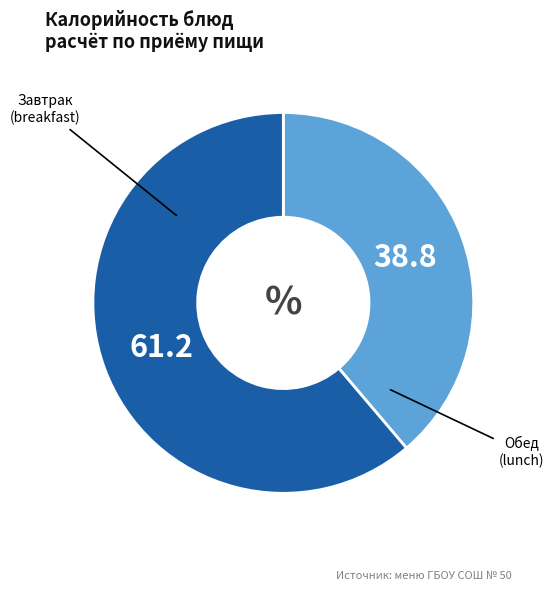

Is there any slice that represents more than half of the pie?

Yes